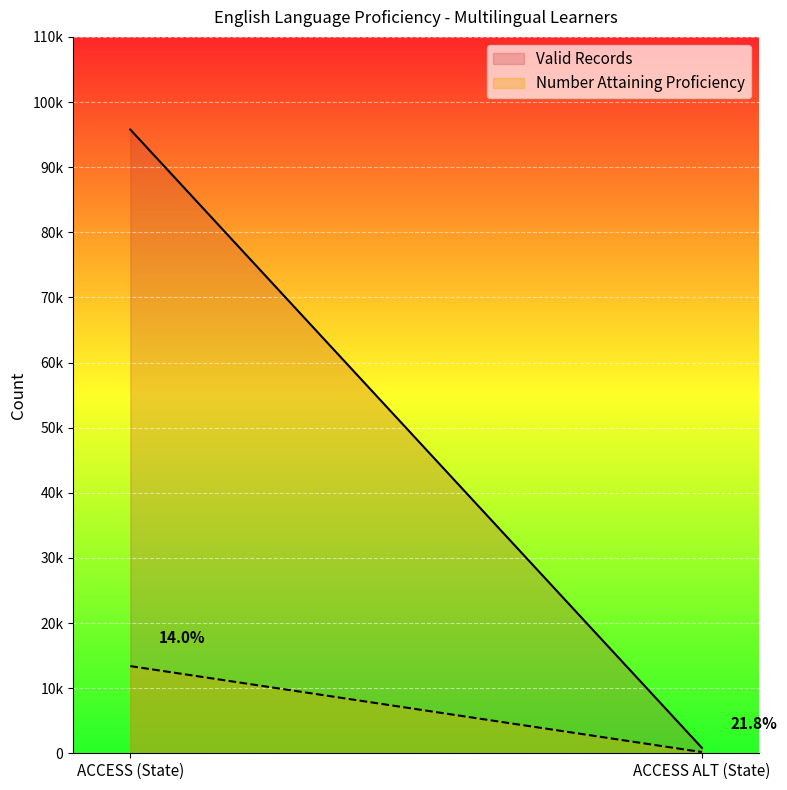

What are all the series names shown in the legend?

Valid Records, Number Attaining Proficiency